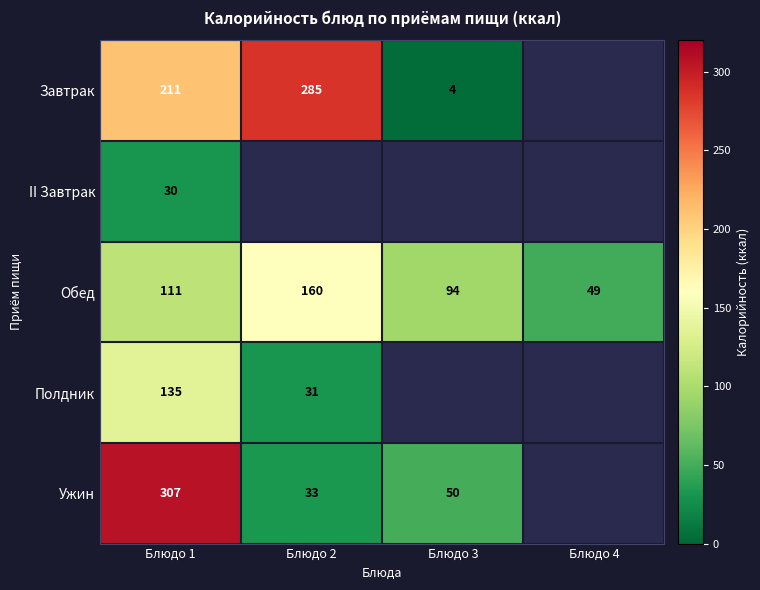

What is the difference between the Ужин values at Блюдо 1 and Блюдо 2?

274